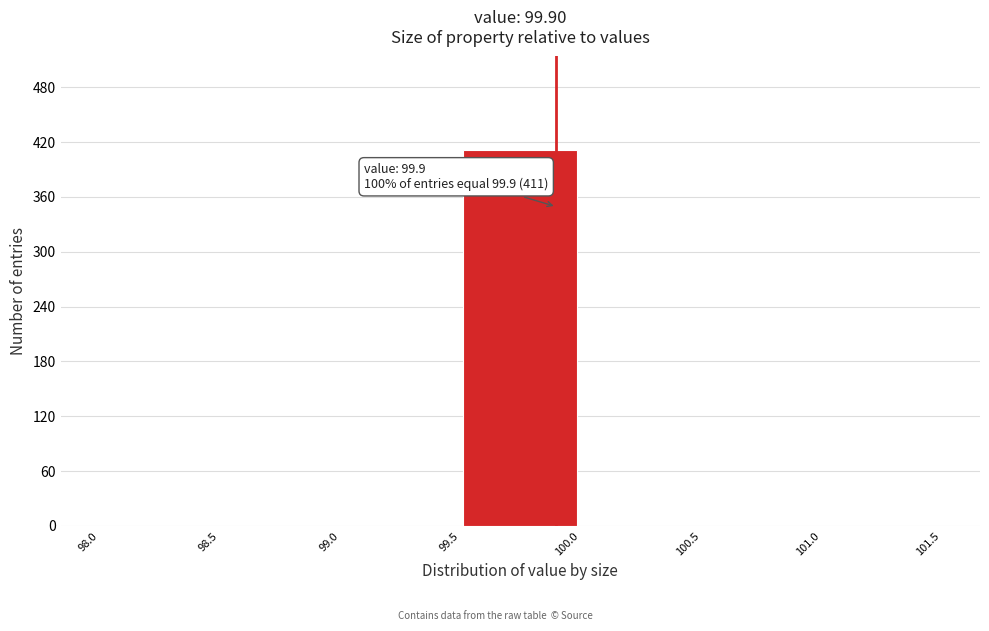

Over which range of the x-axis is the bar tallest?

99.5 to 100.0